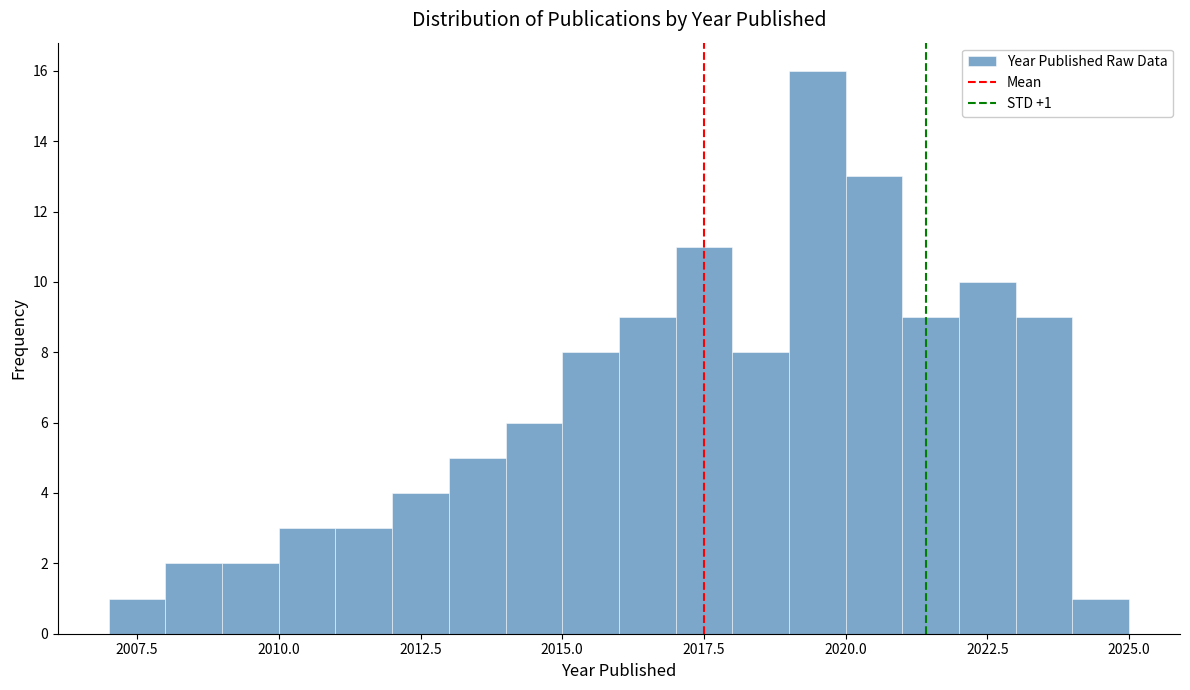

Read against the x-axis, roughly where is the centre of the tallest bar?

2019.5